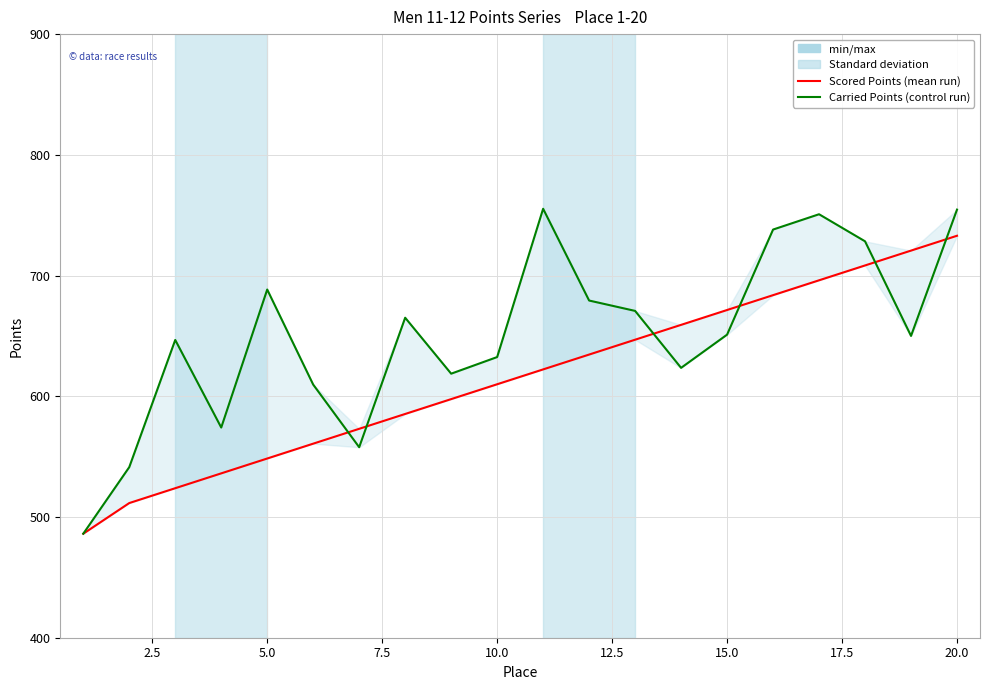

What is the value of the Carried Points point at the 20th from the left?

754.6